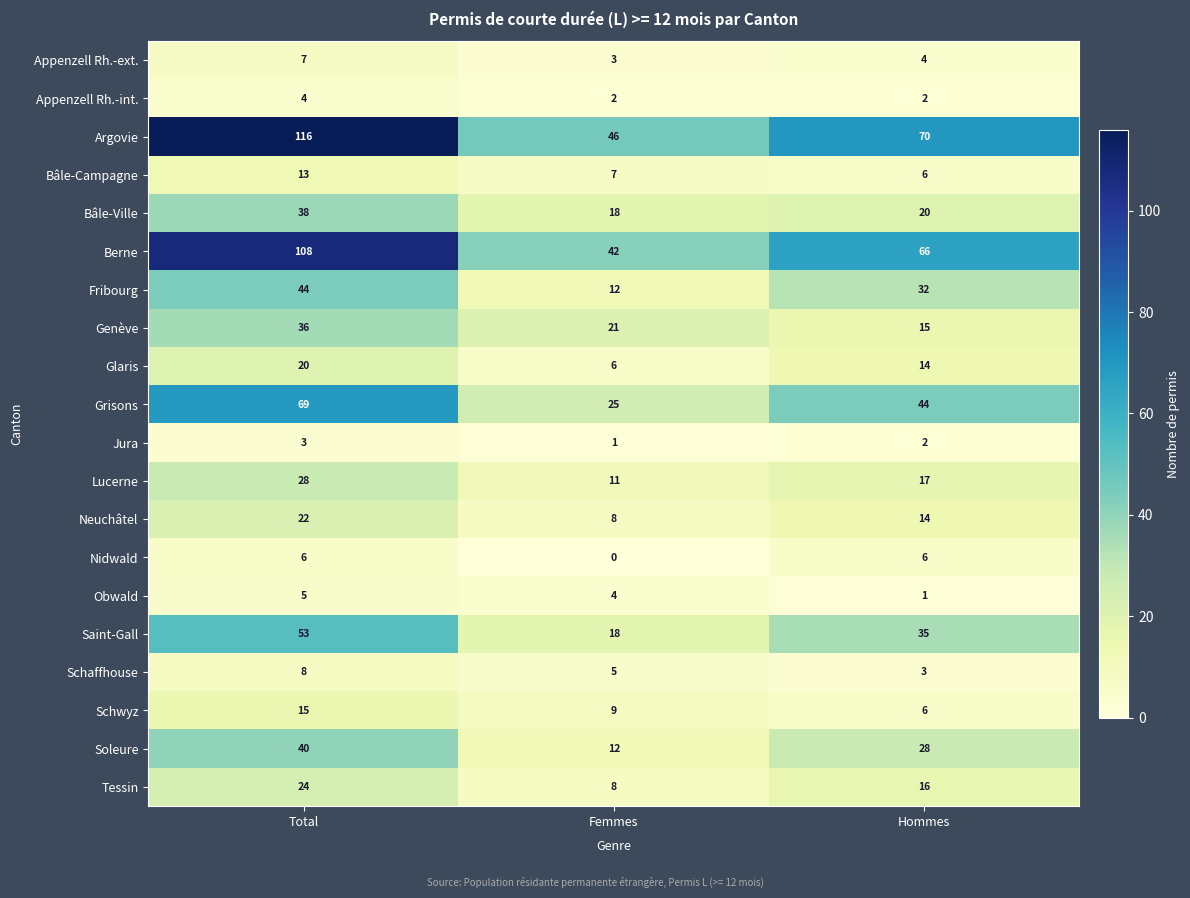

Which category has the highest value in the Appenzell Rh.-int. series?

Total